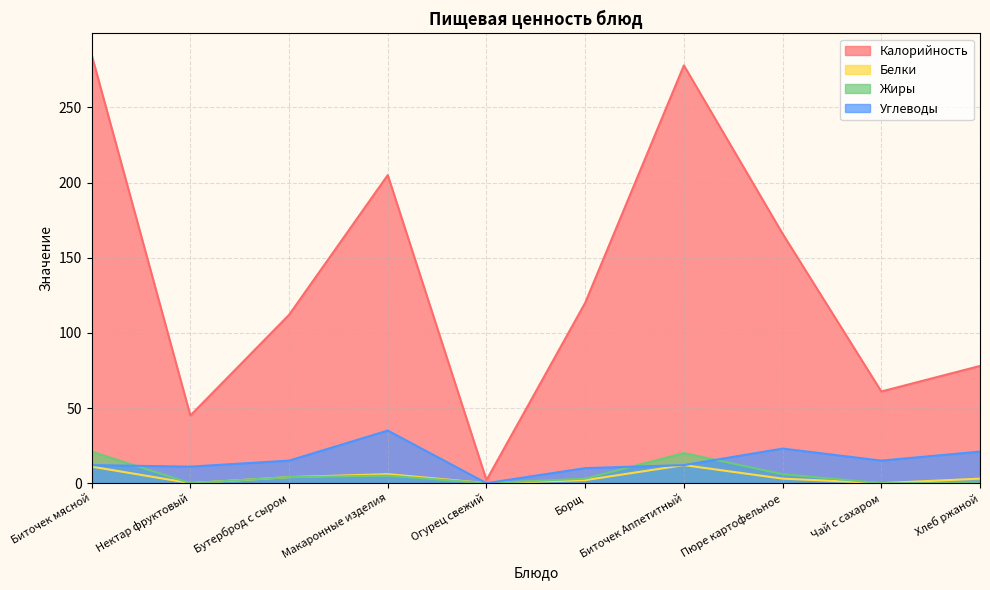

Where does the Углеводы series first go above 15?

Макаронные изделия